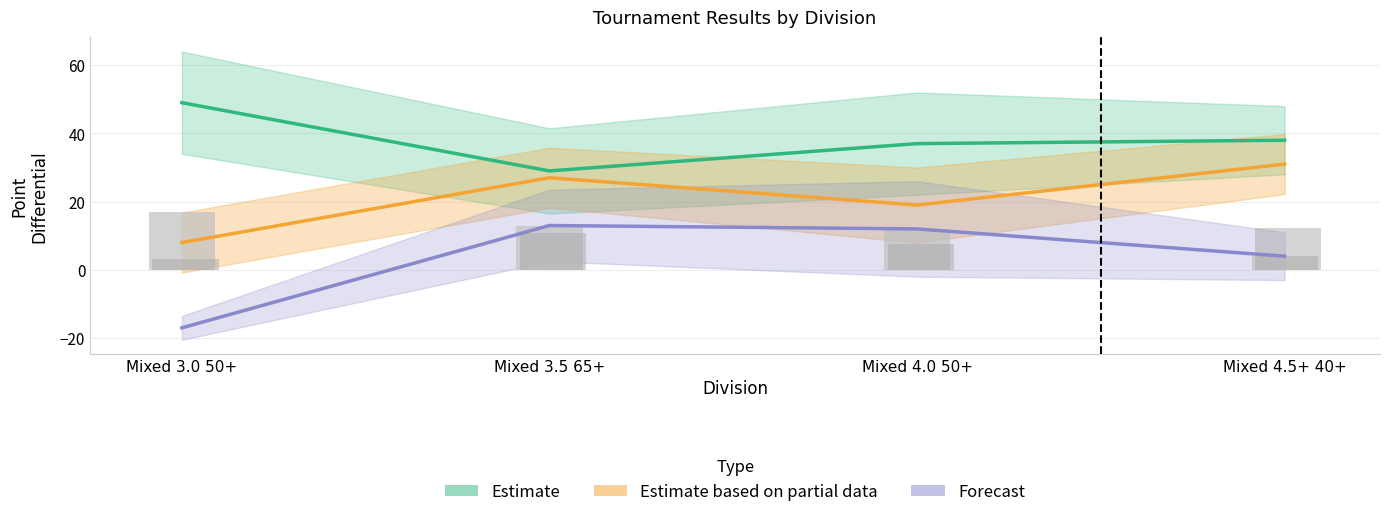

What is the smallest value displayed?

-17